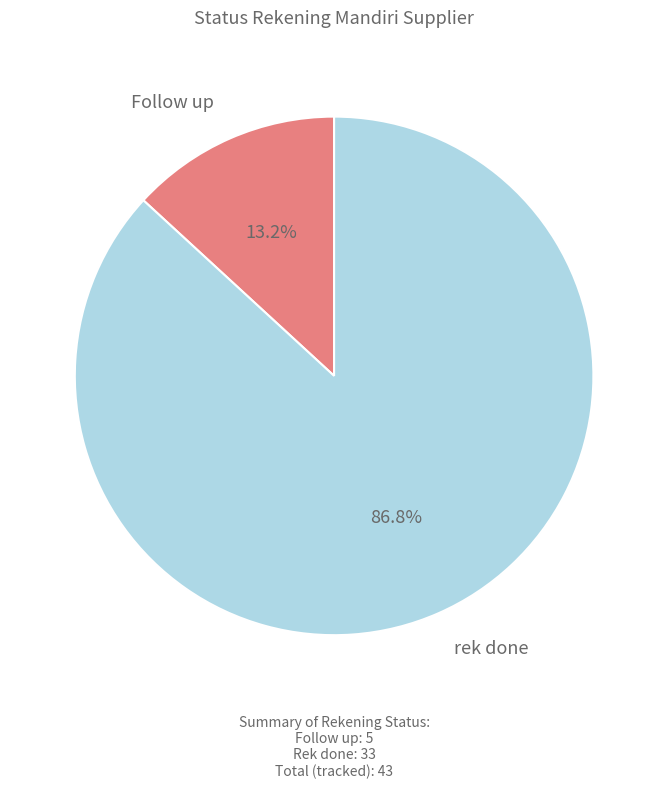

Is rek done the majority of the pie?

Yes